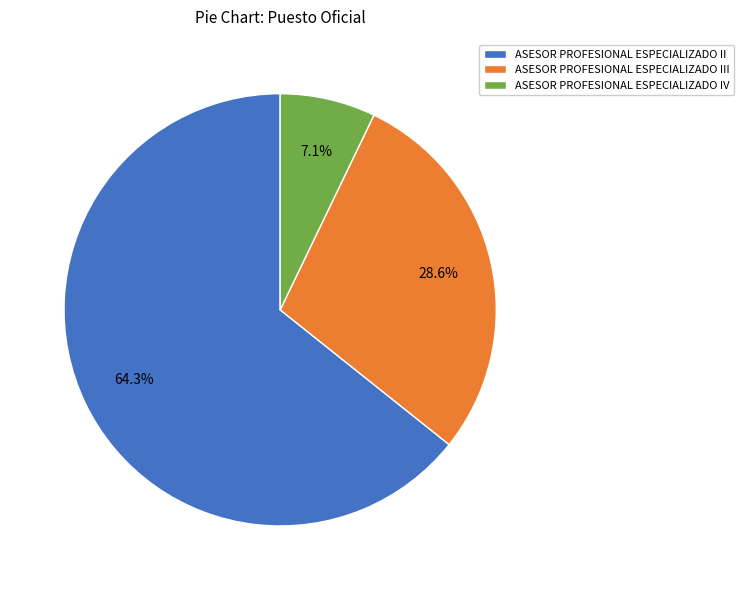

Which category has the smallest portion of the pie?

ASESOR PROFESIONAL ESPECIALIZADO IV